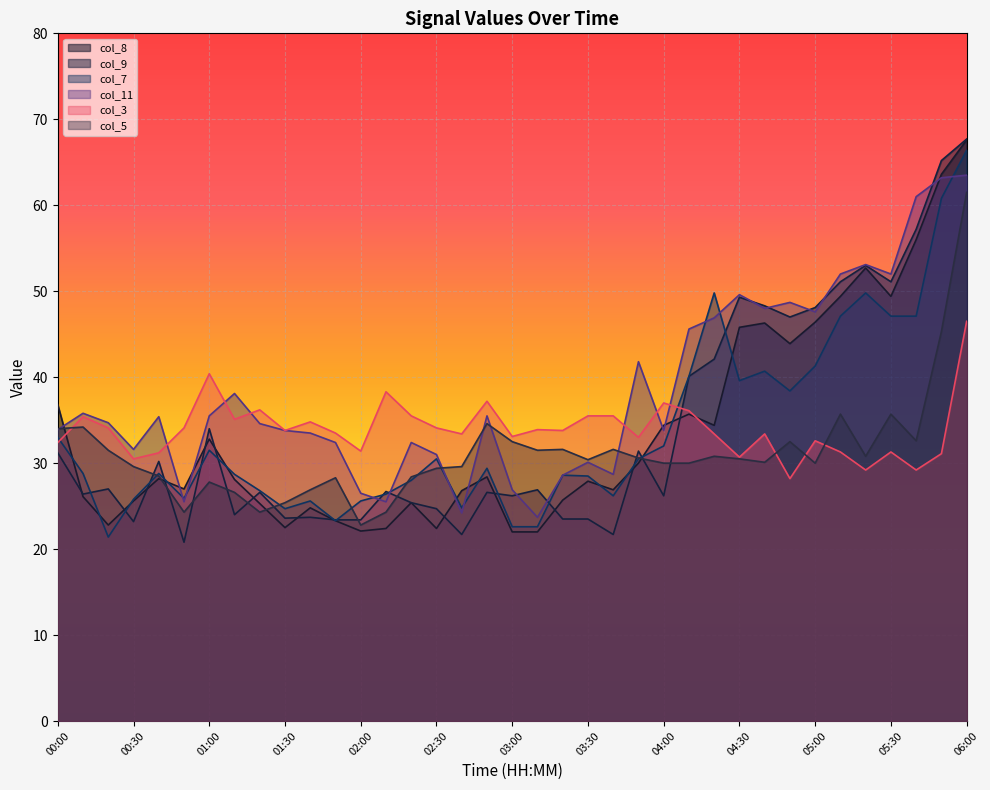

What is the average value of the col_3 series?

34.0